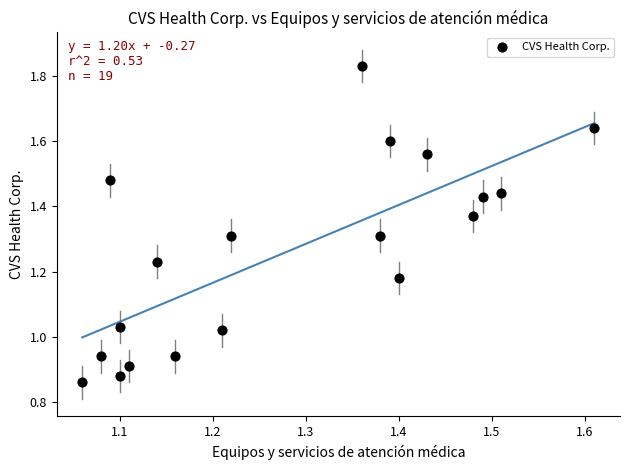

What is the range of X values (max minus min)?

0.6